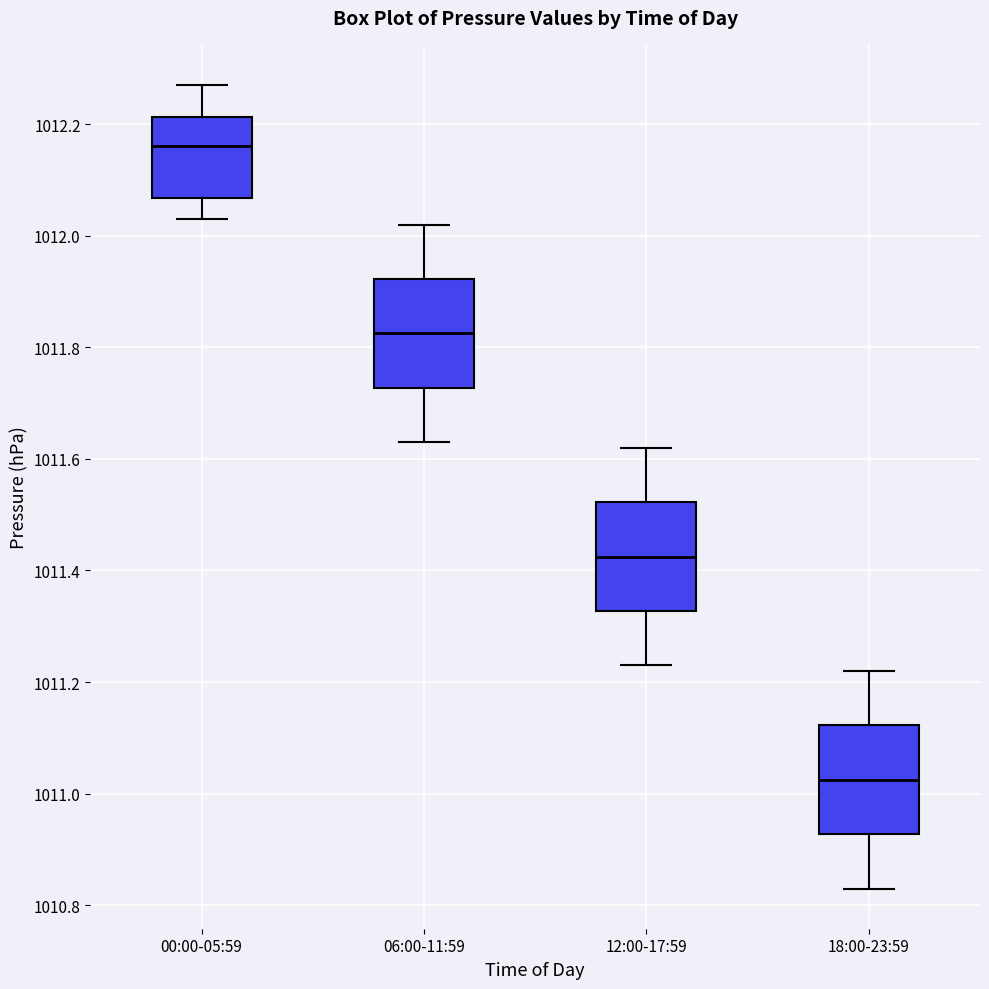

Reading left to right, read every box against the y-axis: the position of its median line, the range the box covers, and the ends of its whiskers. The values are not printed on the chart, so give them approximately, as read against the axis.

00:00-05:59: median 1012.16, box 1012.06 to 1012.22, whiskers 1012.04 to 1012.28
06:00-11:59: median 1011.82, box 1011.72 to 1011.92, whiskers 1011.64 to 1012.02
12:00-17:59: median 1011.42, box 1011.32 to 1011.52, whiskers 1011.24 to 1011.62
18:00-23:59: median 1011.02, box 1010.92 to 1011.12, whiskers 1010.84 to 1011.22